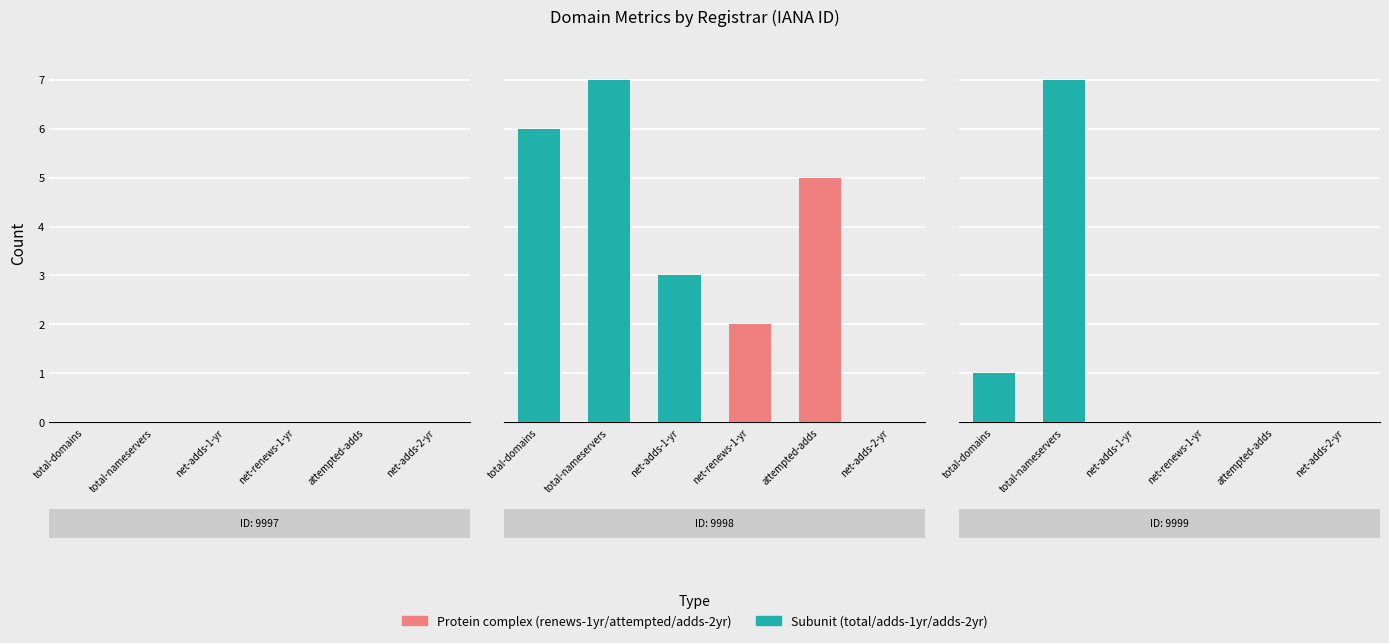

Is it true that total-nameservers equals 10 at 9998?

False